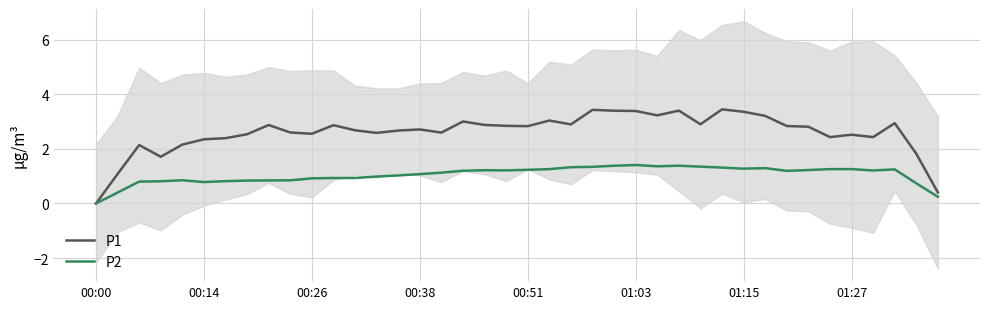

What is the sum of the P2 values at 24 and 31?

2.7